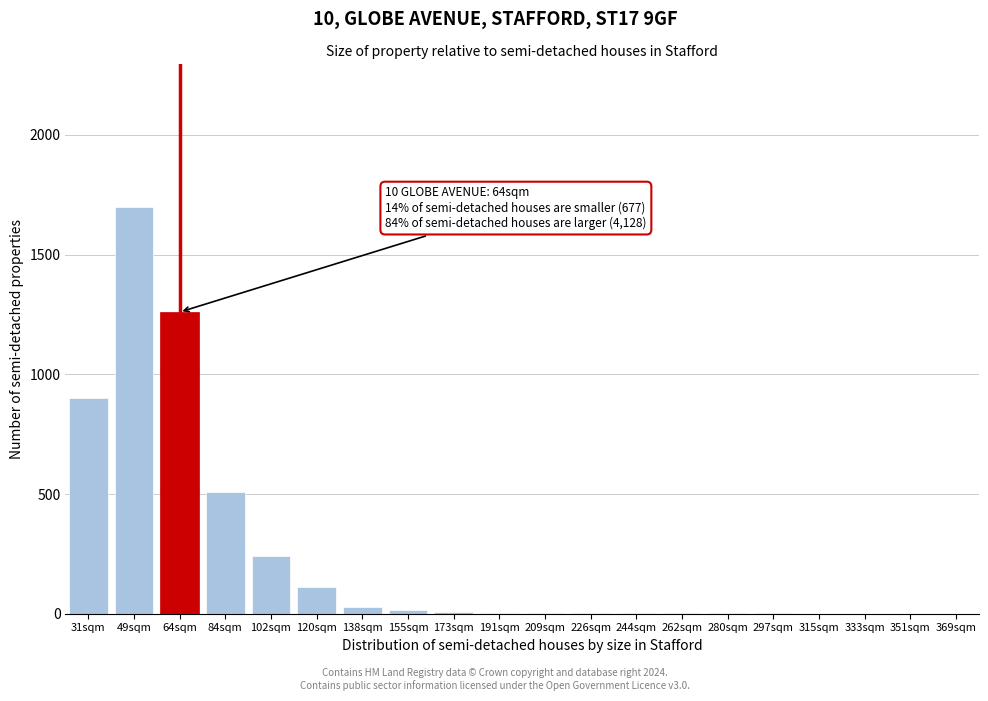

At which label is the value closest to 850?

31sqm